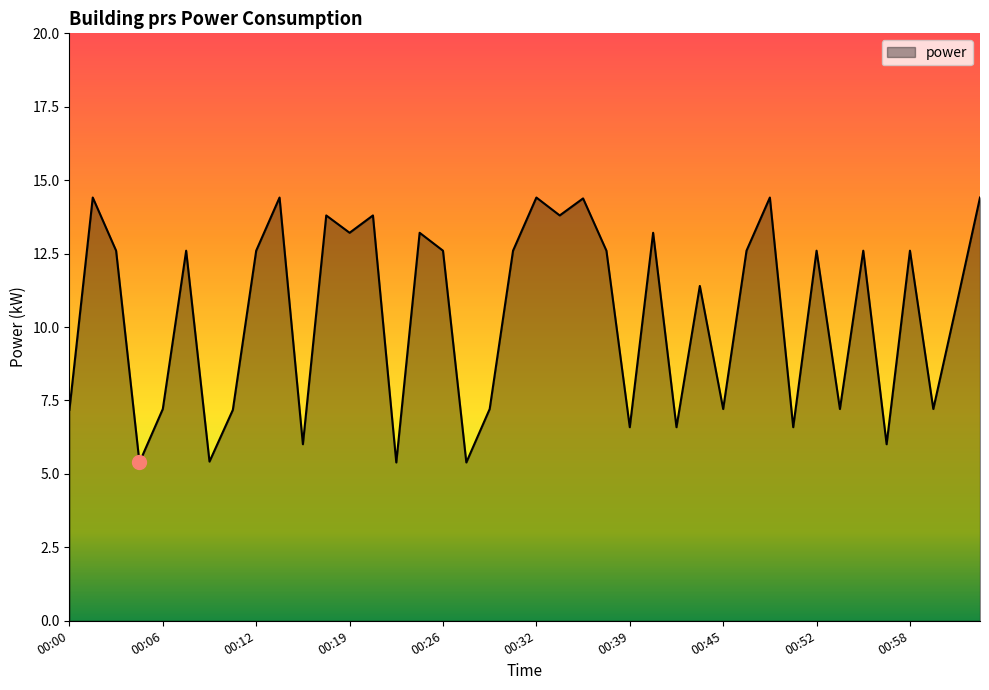

What is the smallest value displayed?

5.4